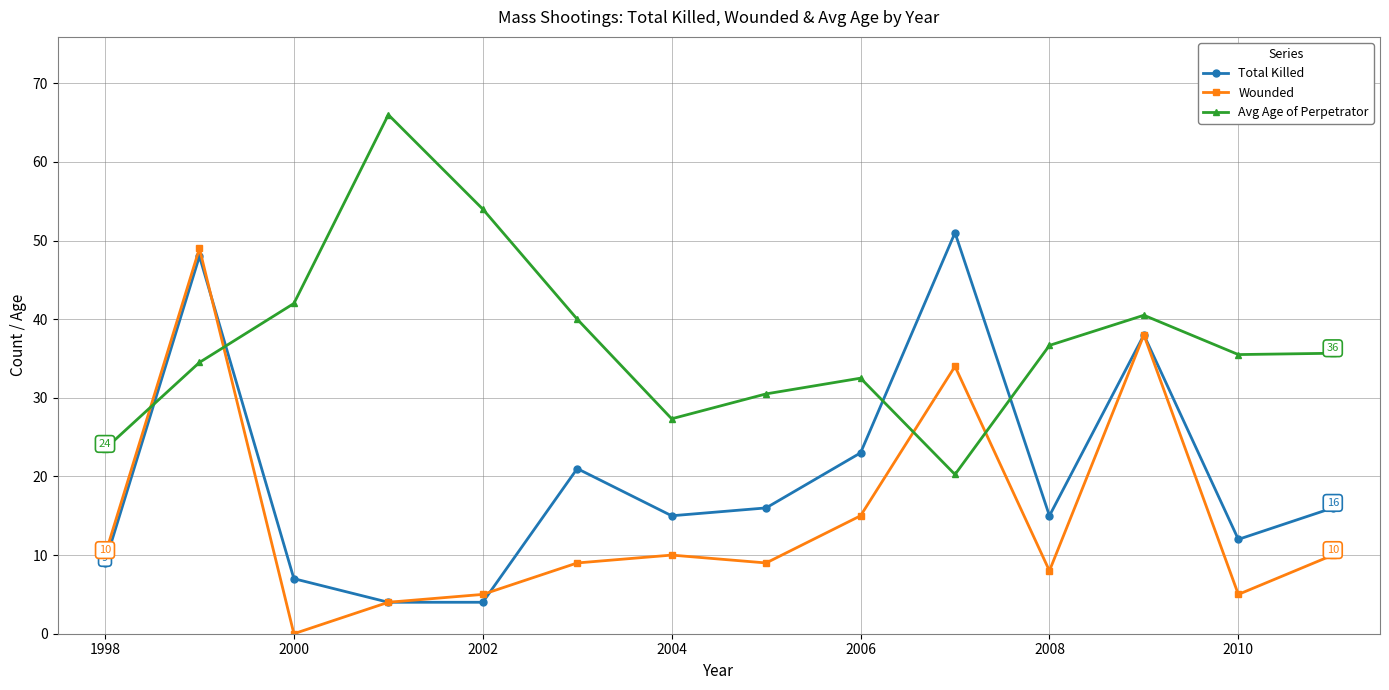

Which series ends up on top after the final intersection of Avg Age of Perpetrator and Wounded?

Avg Age of Perpetrator